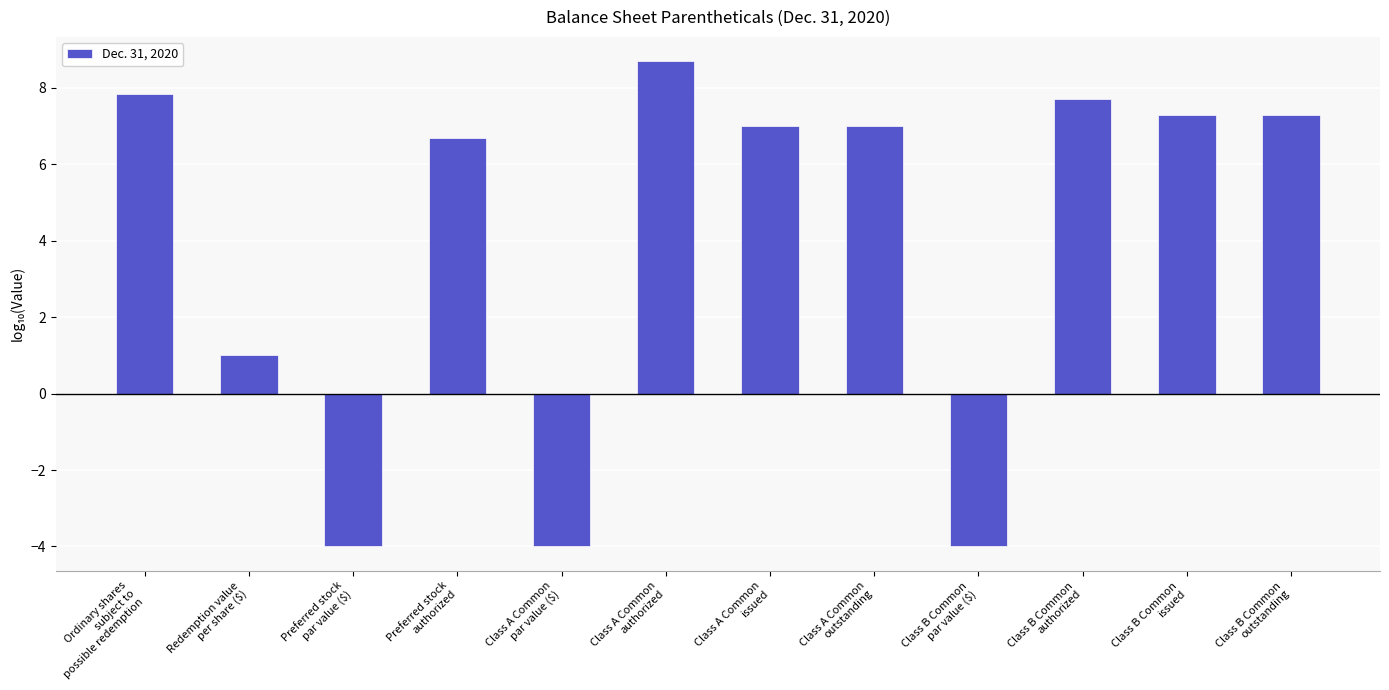

Reading left to right, what are all the values shown in this chart?

Ordinary shares
subject to
possible redemption=7.8	Redemption value
per share ($)=1.0	Preferred stock
par value ($)=-4.0	Preferred stock
authorized=6.7	Class A Common
par value ($)=-4.0	Class A Common
authorized=8.7	Class A Common
issued=7.0	Class A Common
outstanding=7.0	Class B Common
par value ($)=-4.0	Class B Common
authorized=7.7	Class B Common
issued=7.3	Class B Common
outstanding=7.3